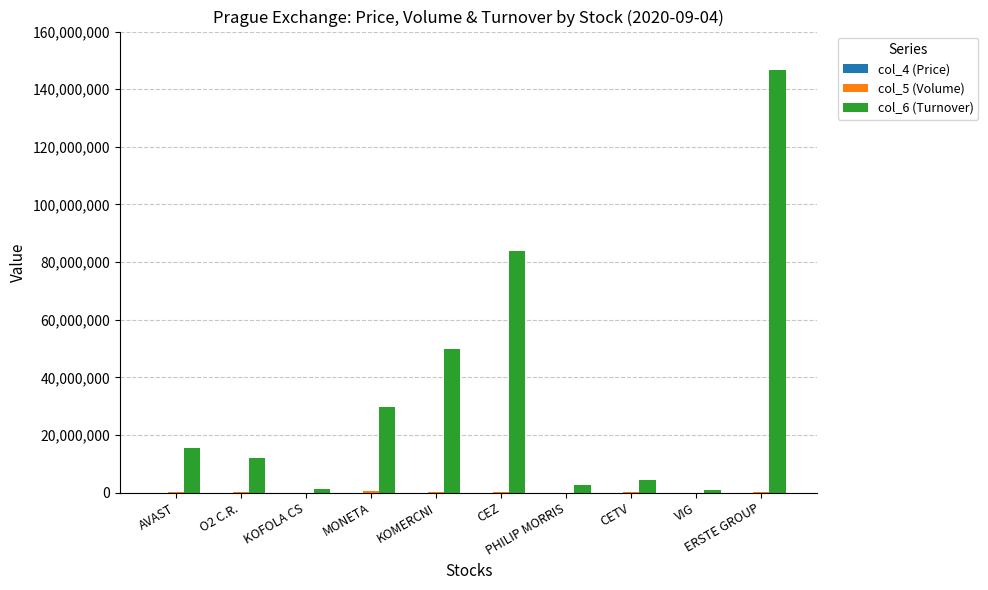

Which series has the largest range (max minus min)?

col_6 (Turnover)